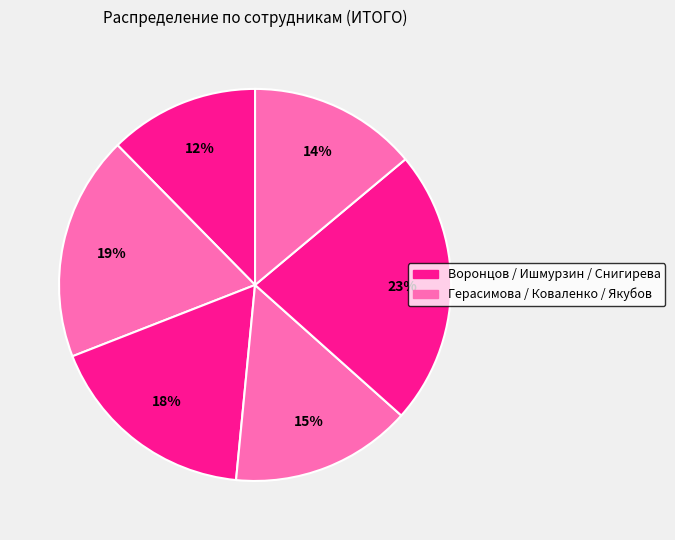

How many segments does this pie chart have?

6